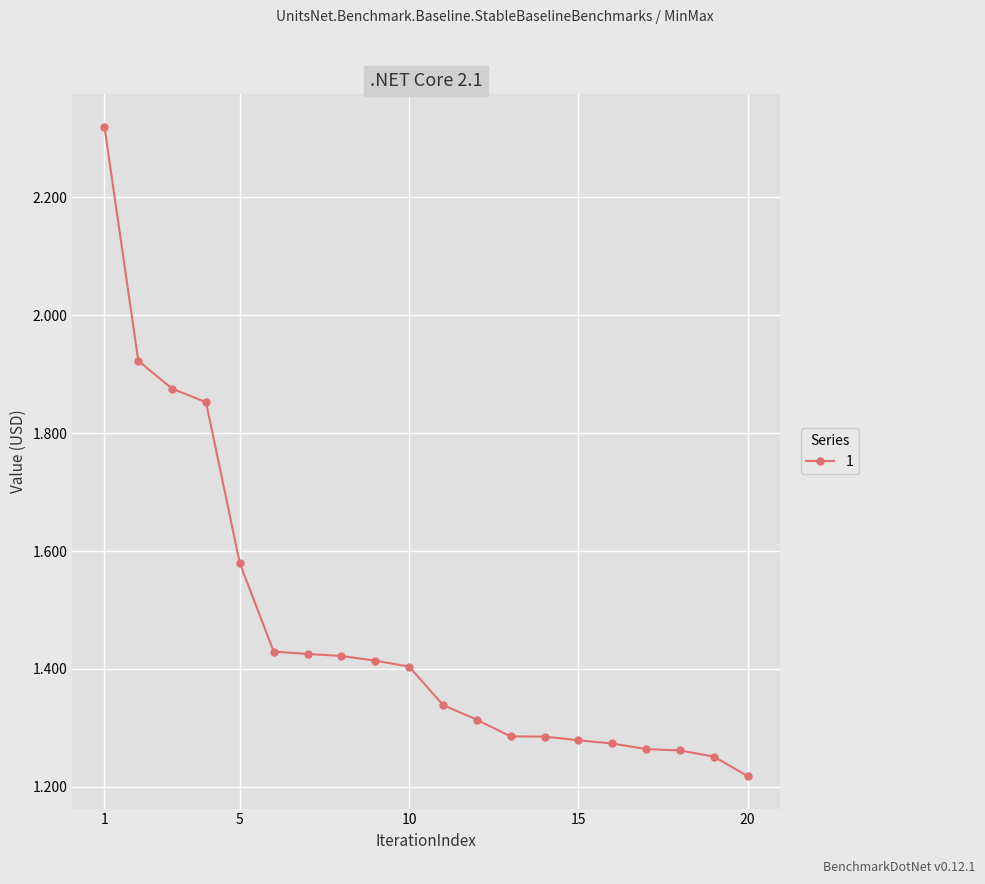

What is the difference between the second highest and minimum values?

0.7